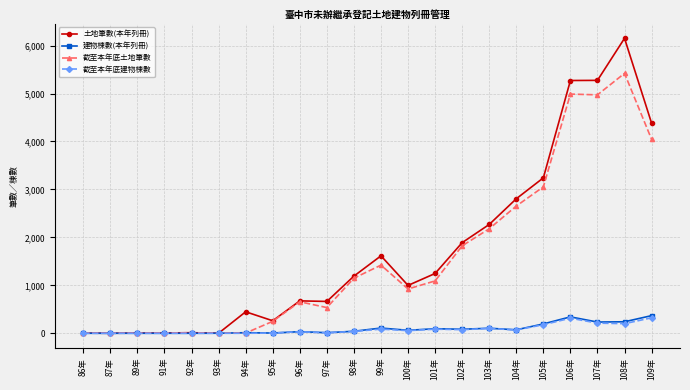

Which series changed the most between 98年 and 102年?

土地筆數(本年列冊)